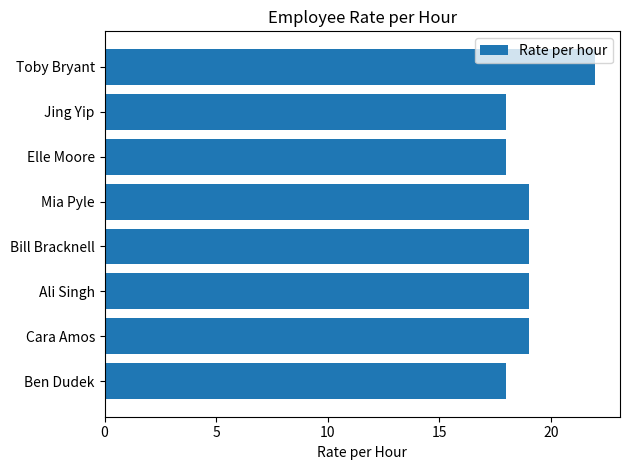

Reading bottom to top, list all the values displayed in this chart.

18	19	19	19	19	18	18	22